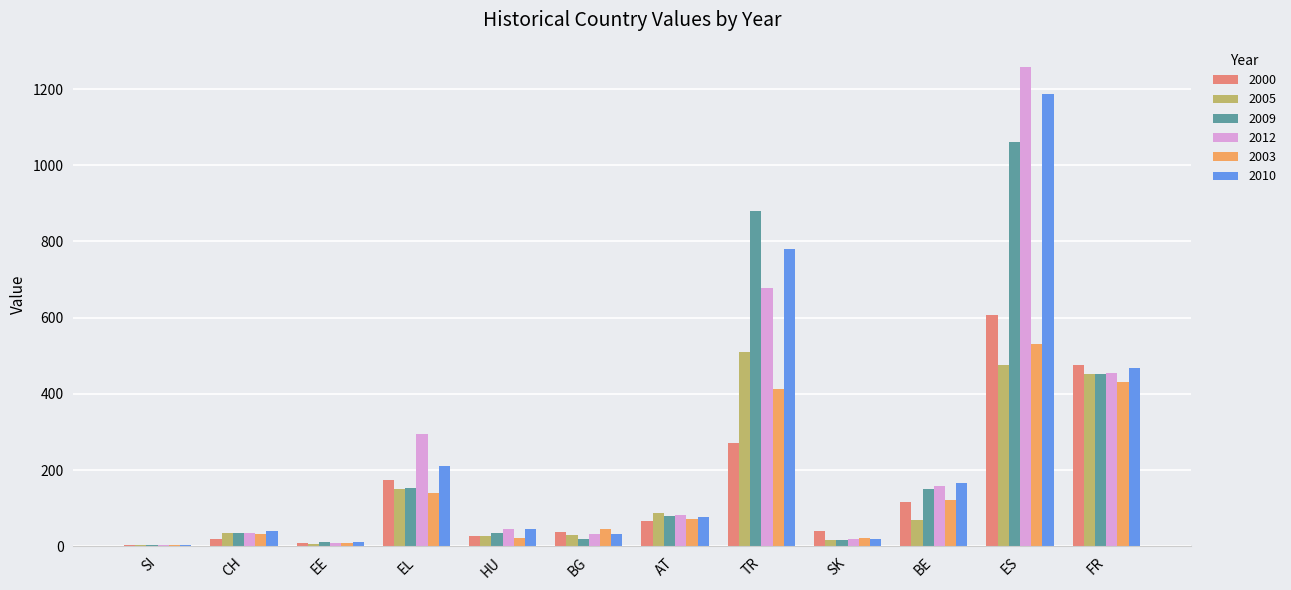

The 2005 series shows 86 at AT. True or false?

True